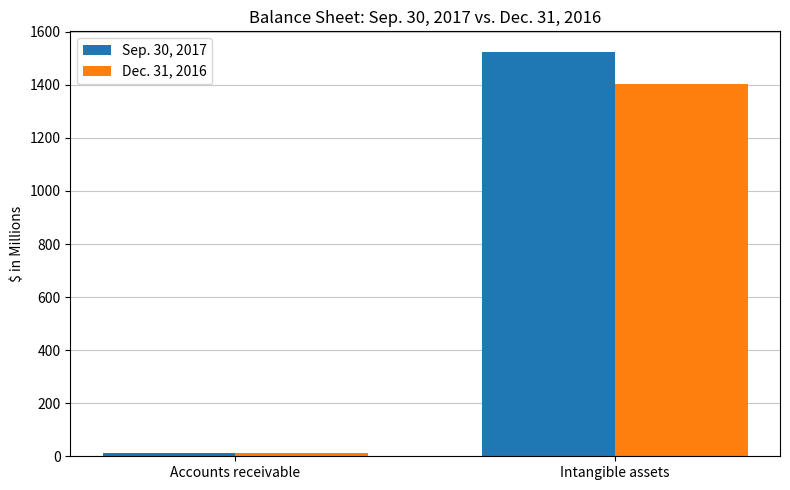

Which category has the highest value across all series?

Intangible assets